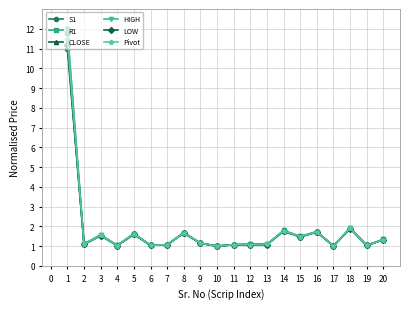

The R1 series shows 2.7 at 16. True or false?

False